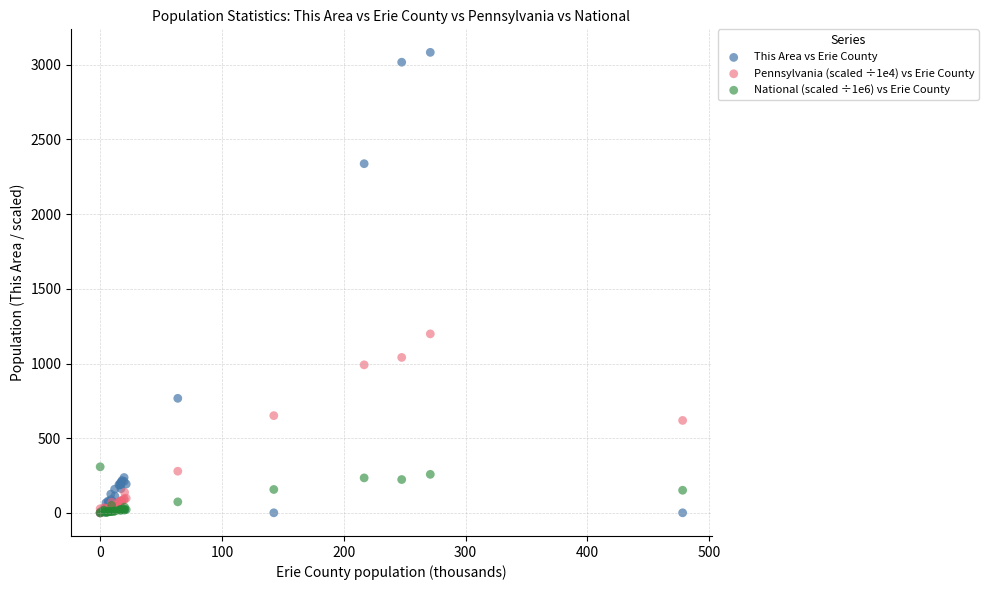

Across all series, what Y value is closest to 1541?

1198.3